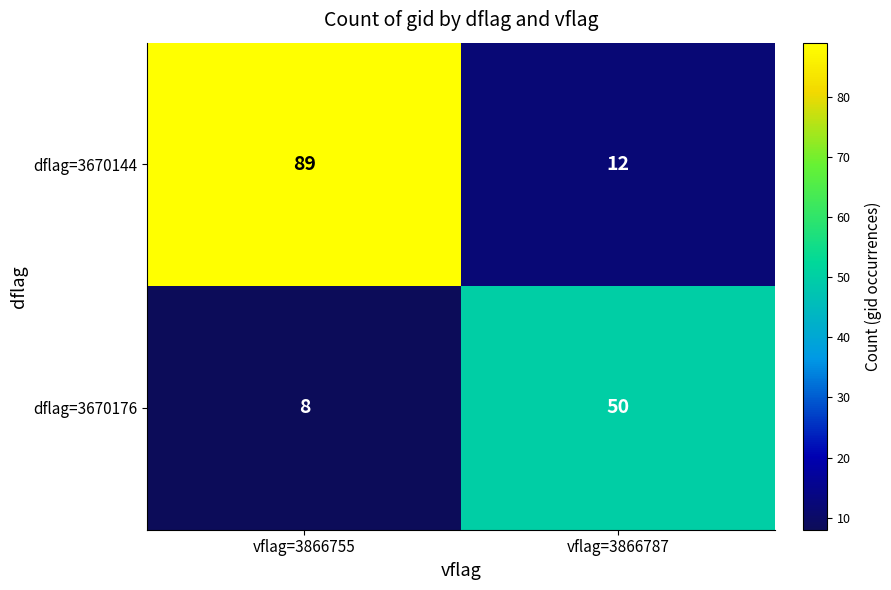

At which category does the chart reach its minimum across all series?

vflag=3866755